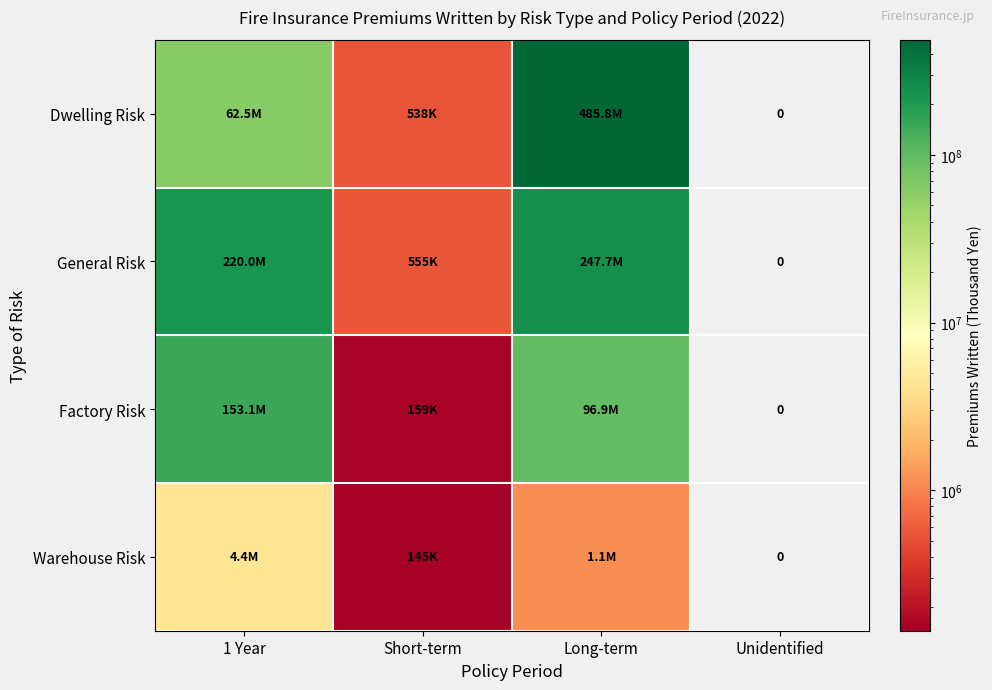

At how many categories does at least one series exceed 343427945?

1